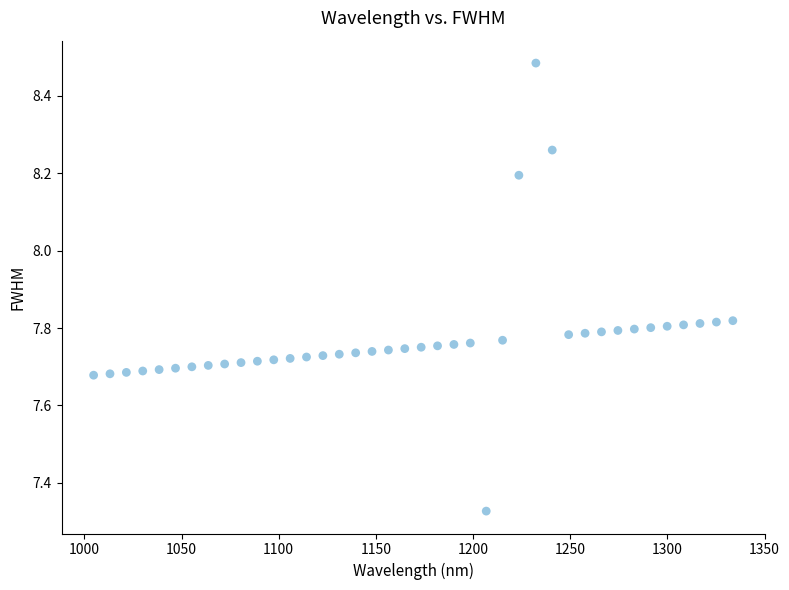

What is the range of X values (max minus min)?

328.9